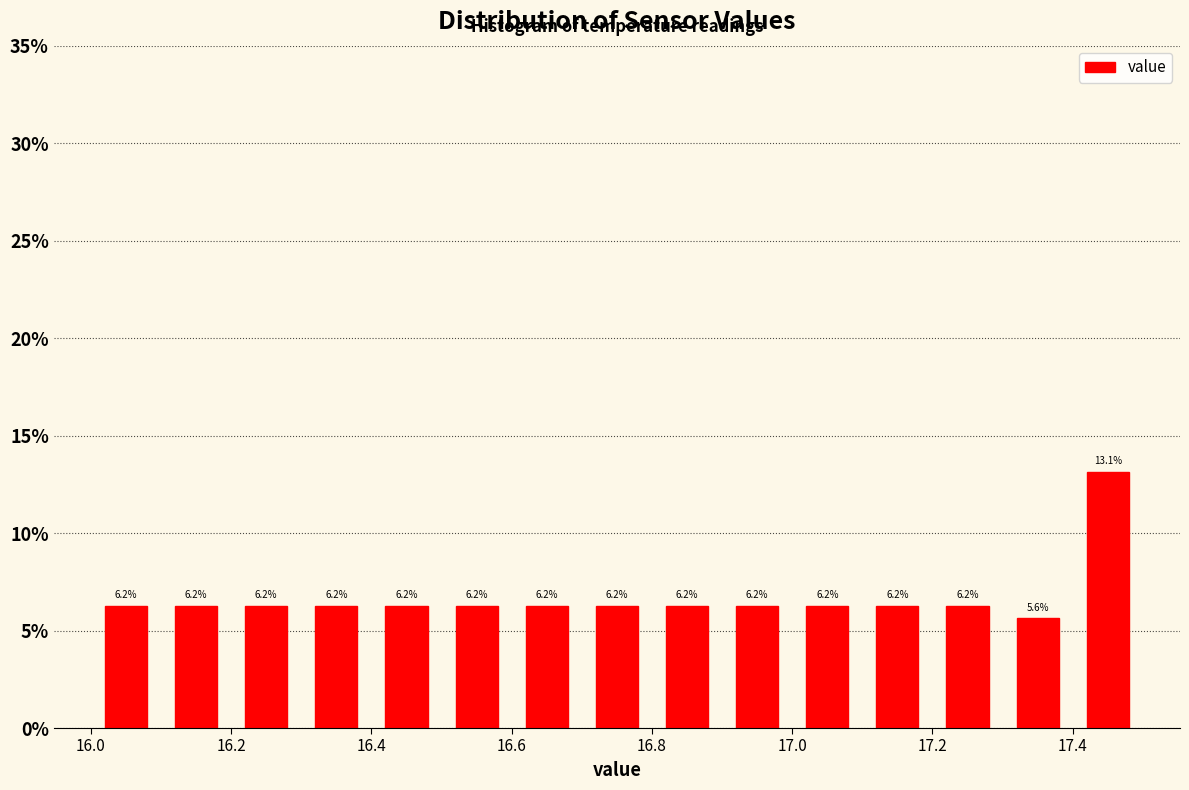

Which range on the x-axis has the tallest bar?

17.4 to 17.5